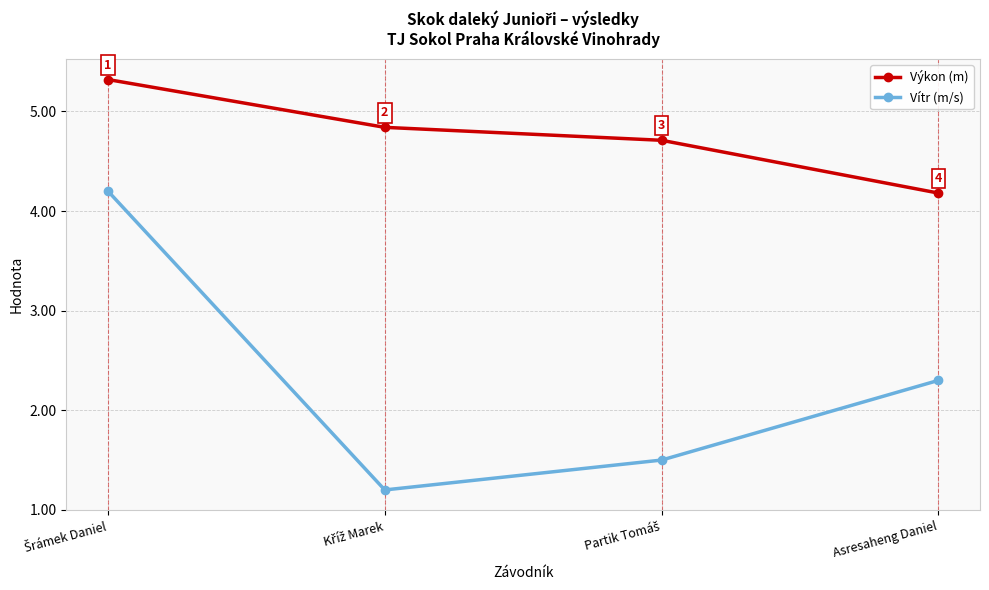

Is the value of Výkon (m) at Asresaheng Daniel greater than the value of Vítr (m/s) at Asresaheng Daniel?

Yes